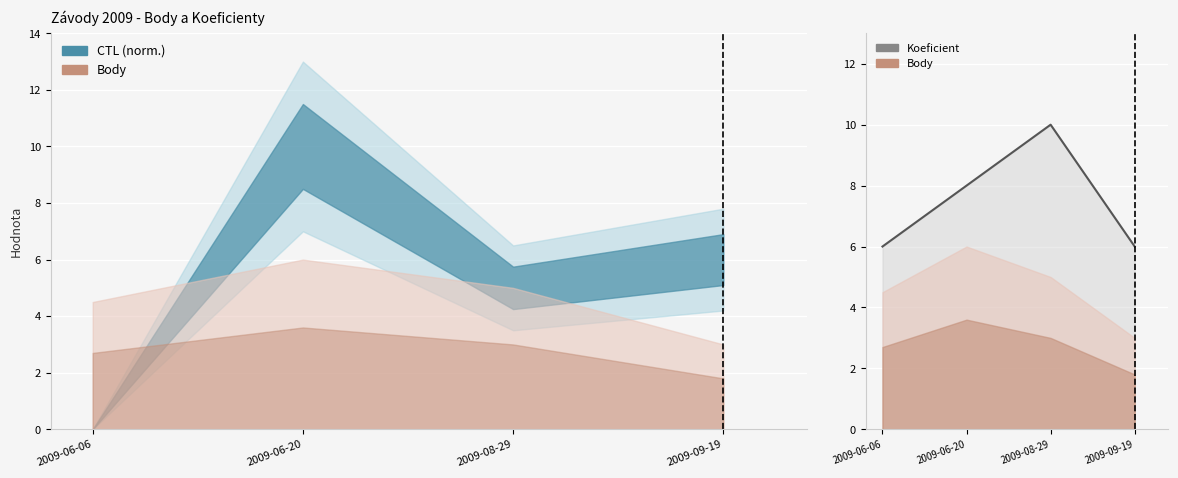

What position from the right is 2009-08-29?

2